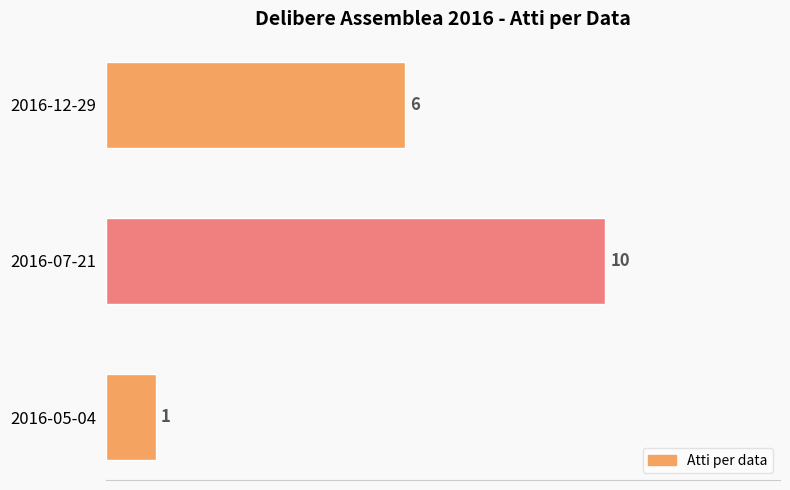

How many distinct data groups are displayed?

1